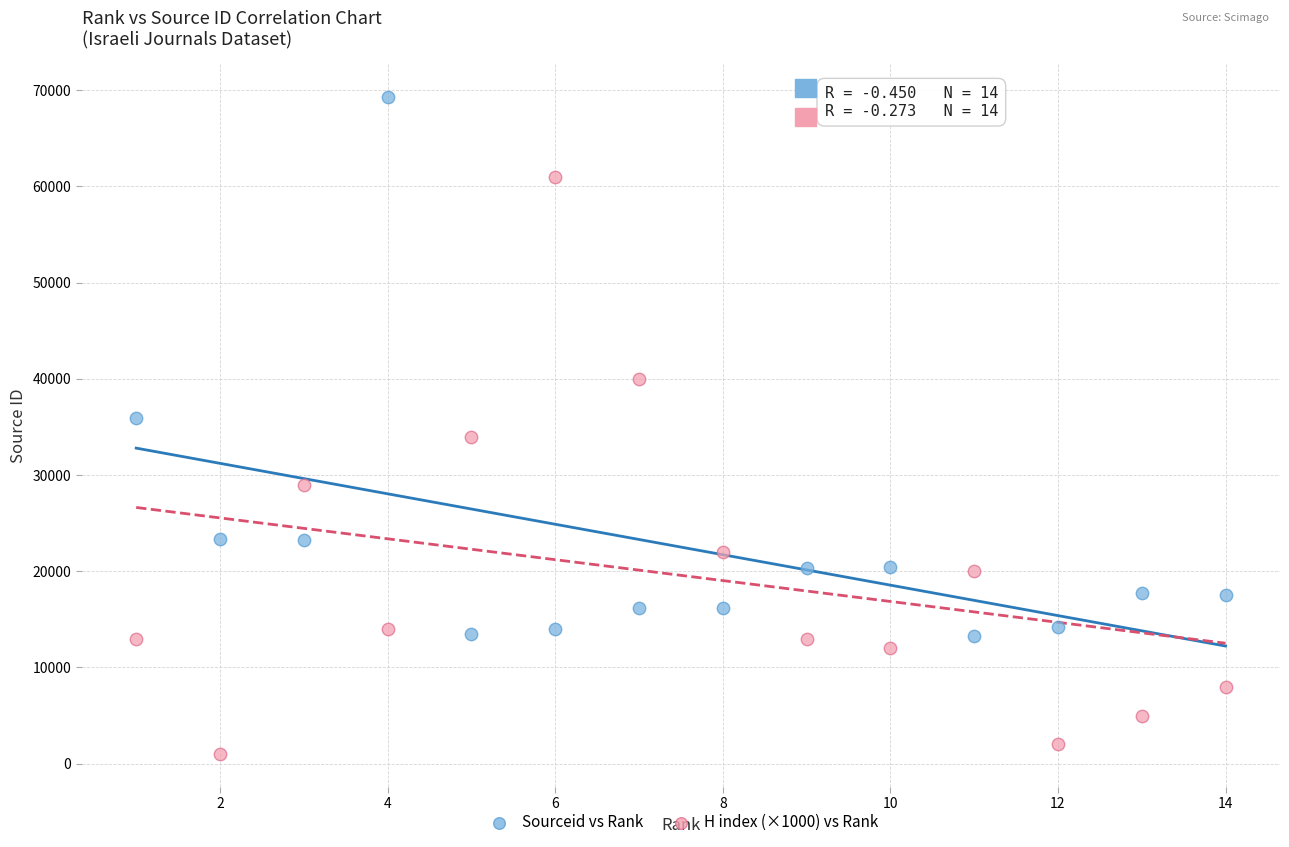

Across all data points, what is the range of X values (max minus min)?

13